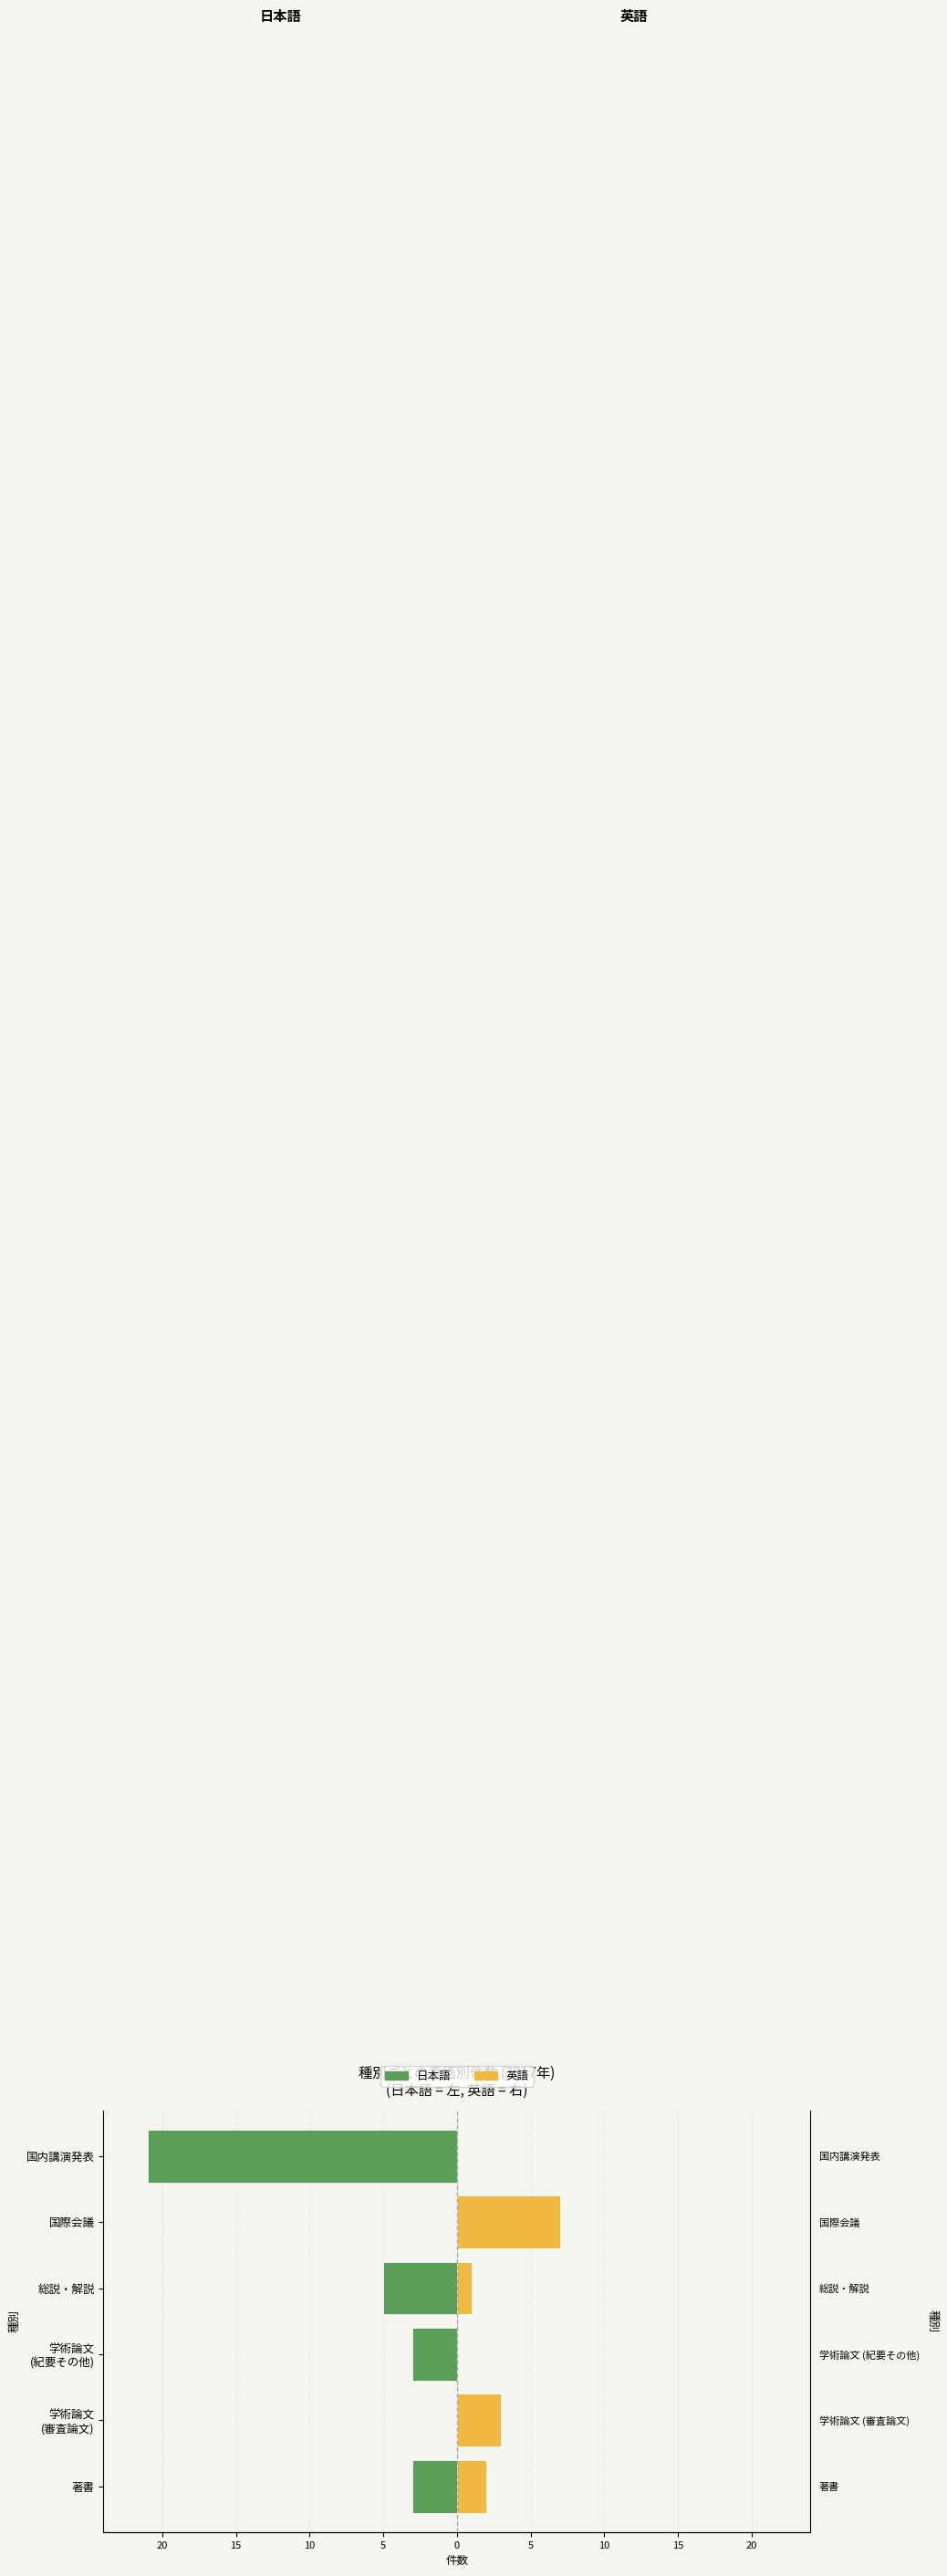

What is the value of the 英語 bar at the 4th from the left?

1